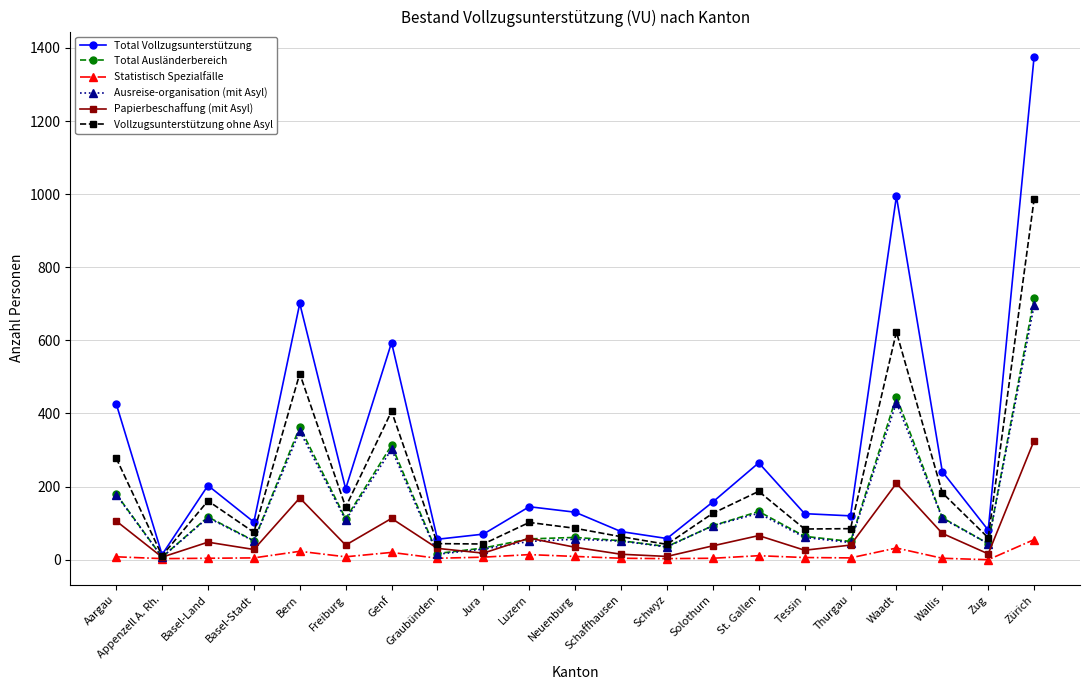

What is the value of the Total Vollzugsunterstützung point at the 7th from the left?

594